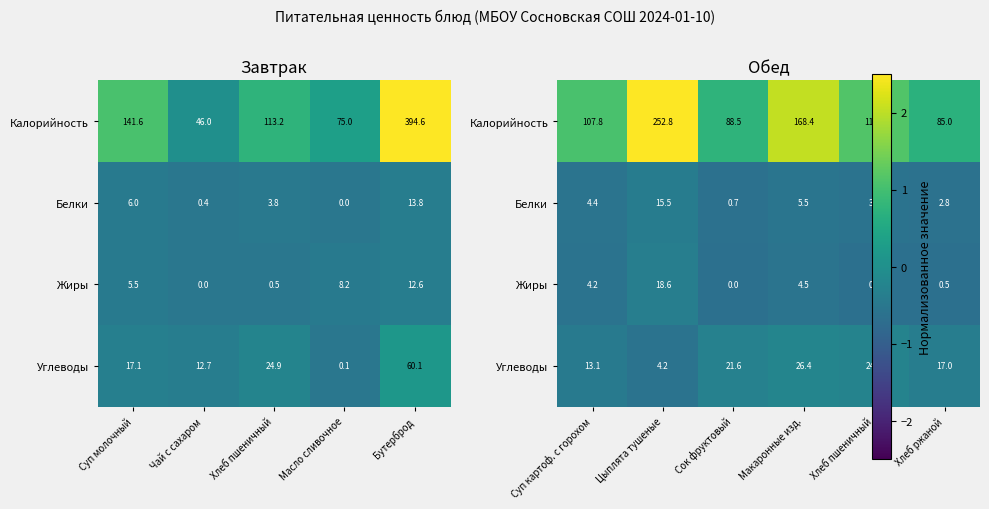

What is the difference between the Углеводы values at Суп картоф. с горохом and Макаронные изд.?

0.2